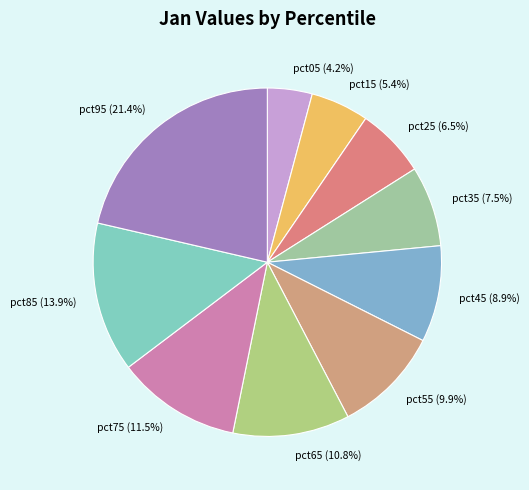

How many slices are in this pie chart?

10